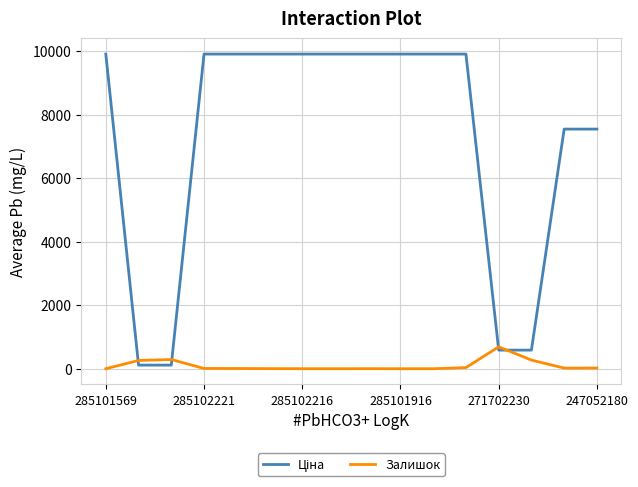

What is the maximum value for Залишок?

690.0